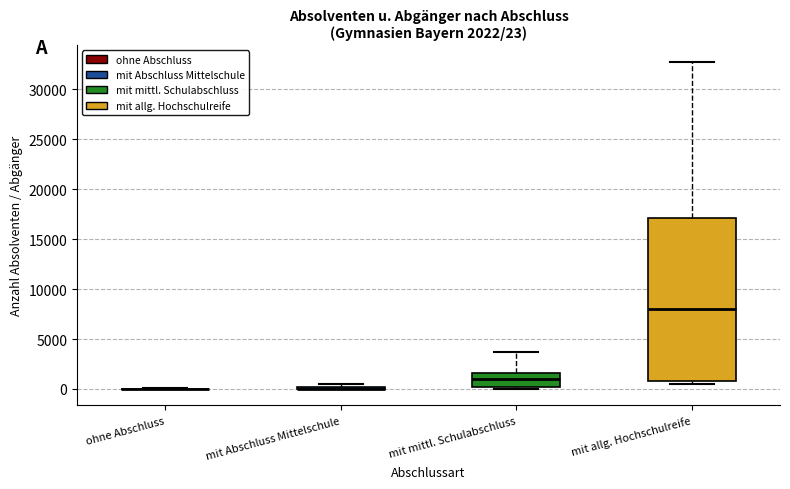

Comparing the boxes themselves (not the whiskers), which one is the tallest?

mit allg. Hochschulreife